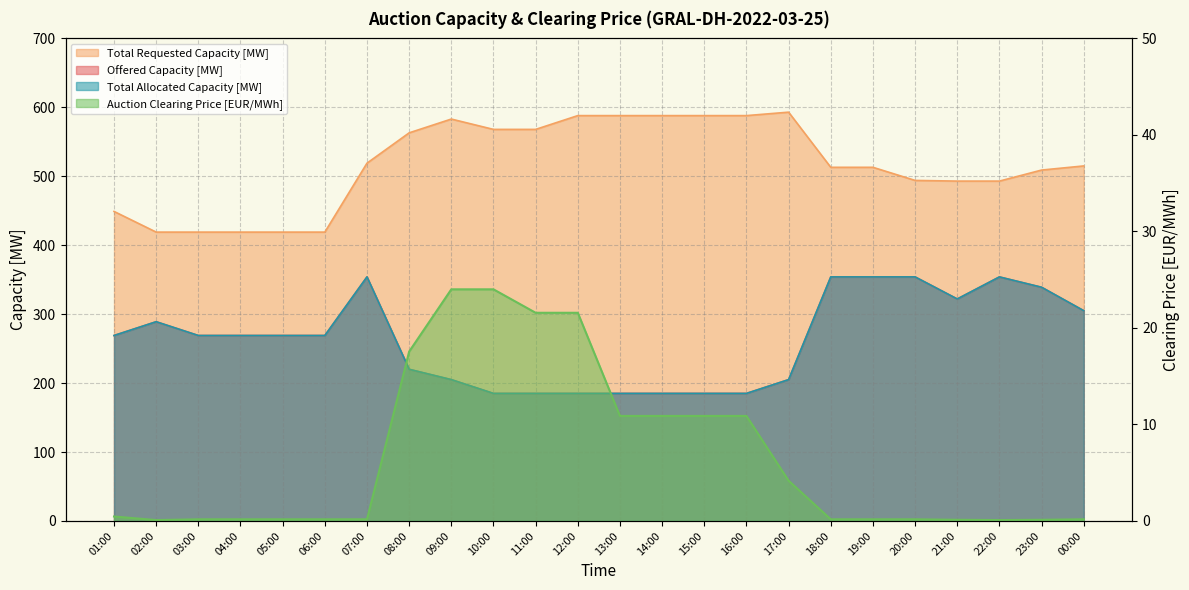

What are all the series names shown in the legend?

Offered Capacity [MW], Total Requested Capacity [MW], Total Allocated Capacity [MW], Auction Clearing Price [EUR/MWh]